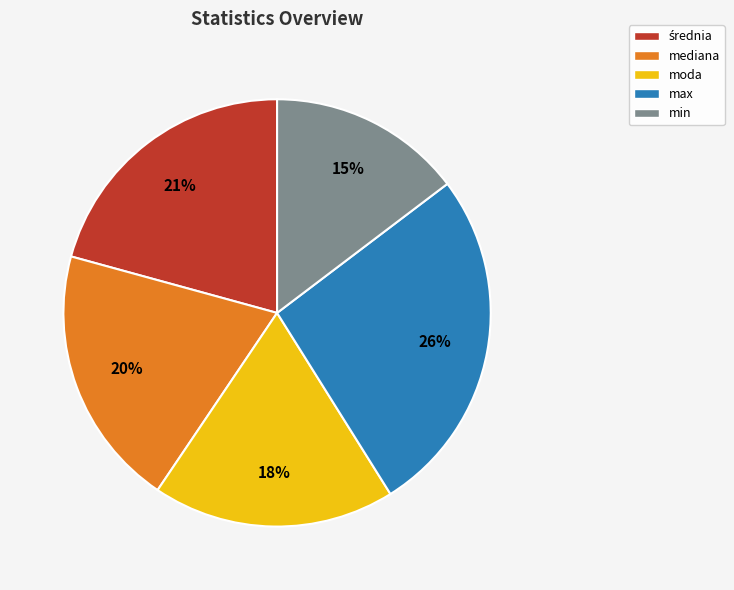

Does any single category account for the majority?

No